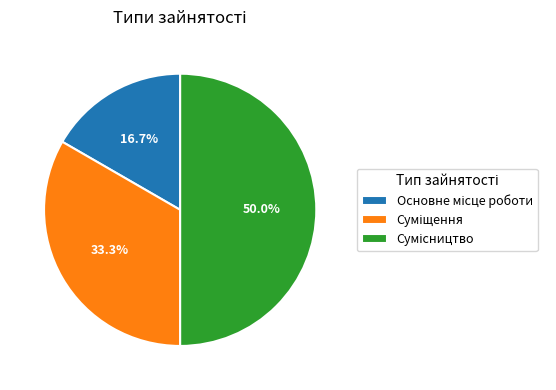

Is Основне місце роботи the majority of the pie?

No